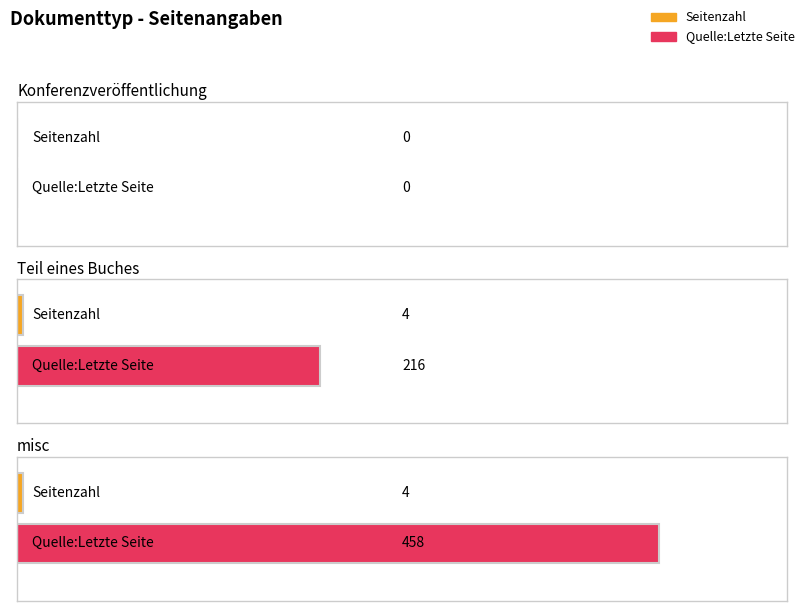

How many bars are there in each group?

2